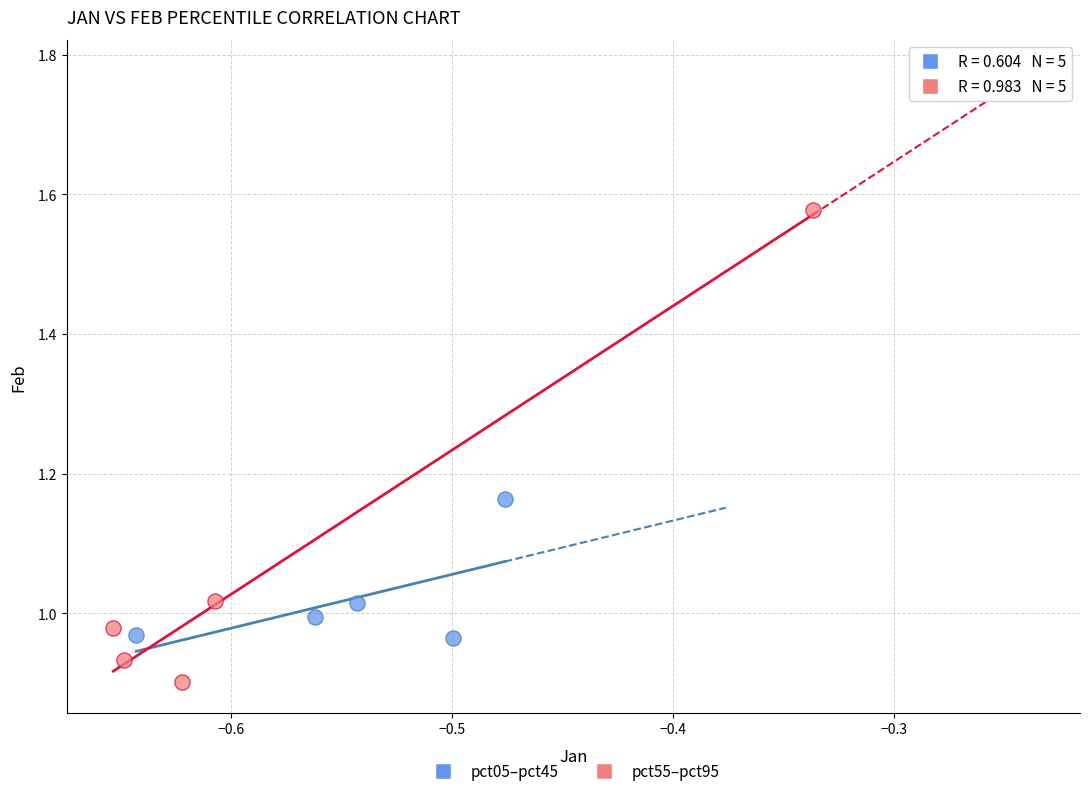

Which series reaches the maximum Y coordinate?

pct55–pct95